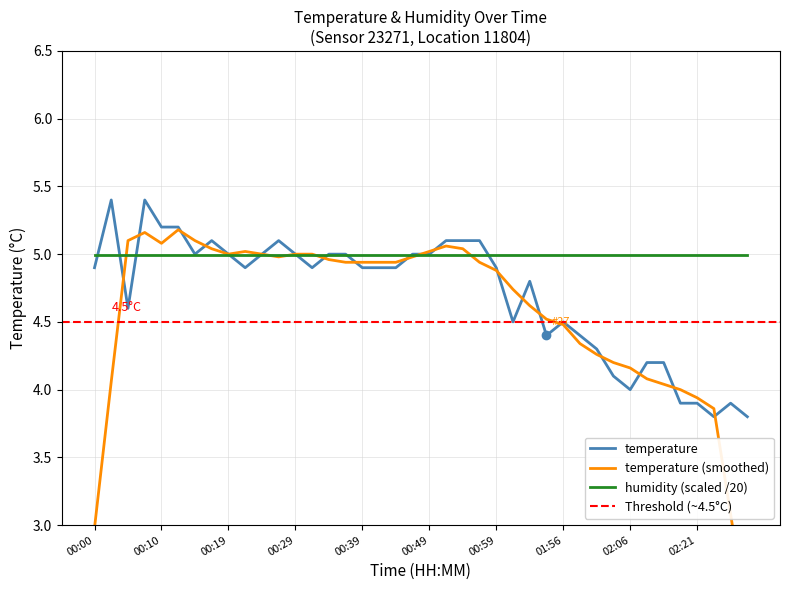

Is this an area chart (filled region under the line)?

No